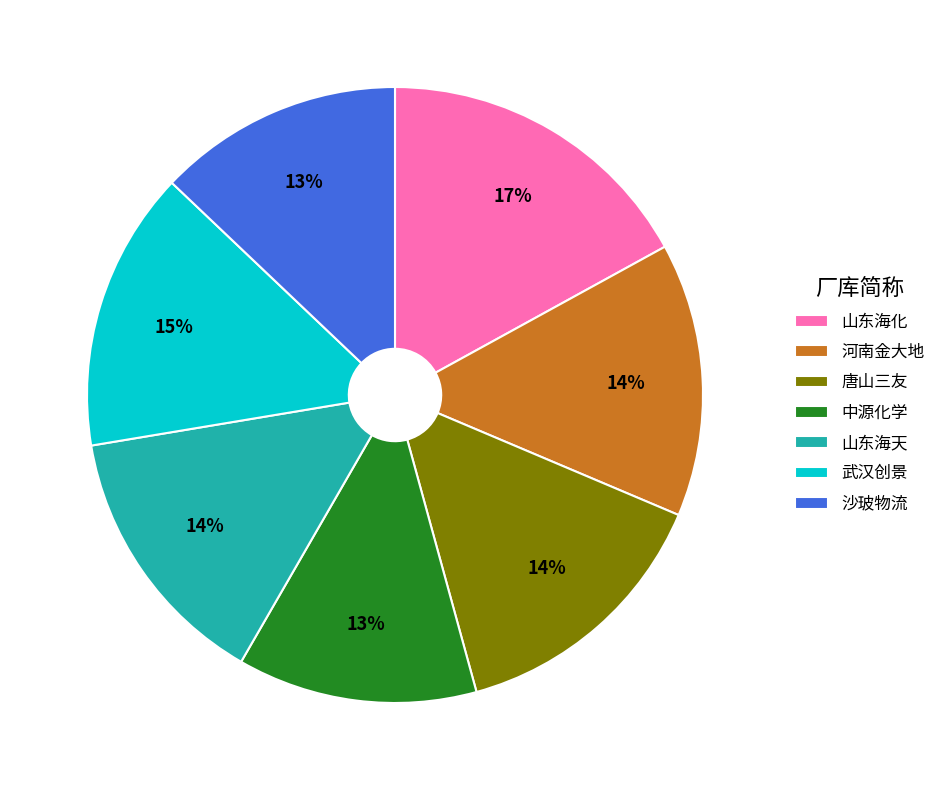

Is it true that 武汉创景 is 28% of the pie?

False